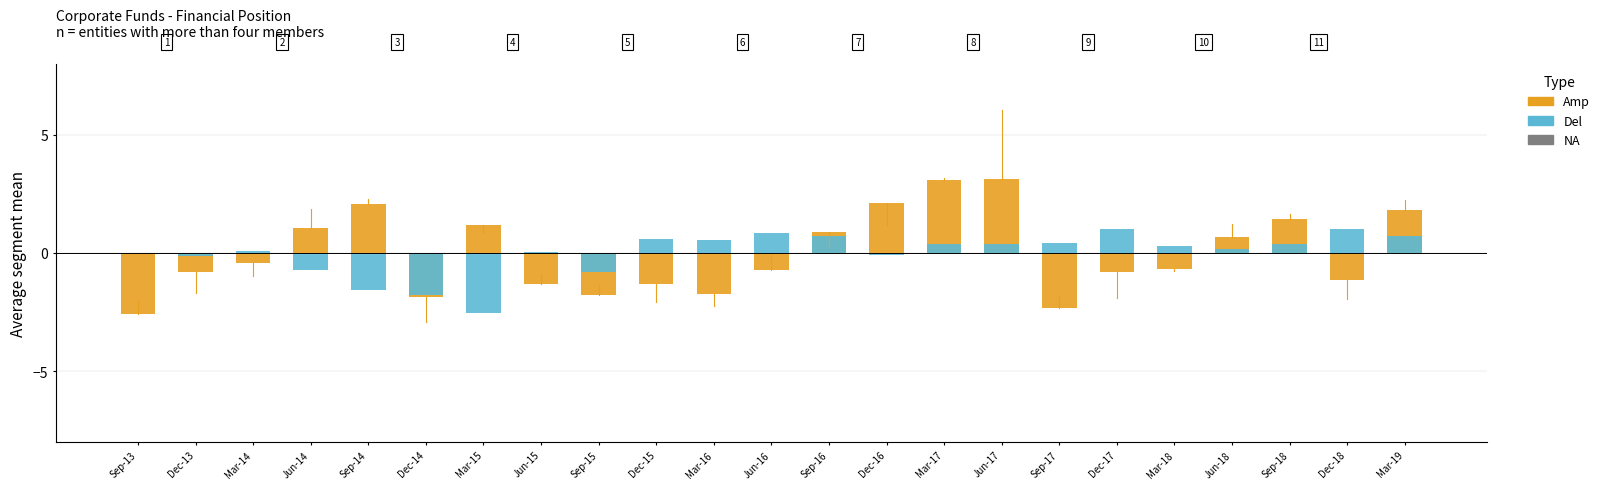

At which label is Del closest to 0?

Sep-13